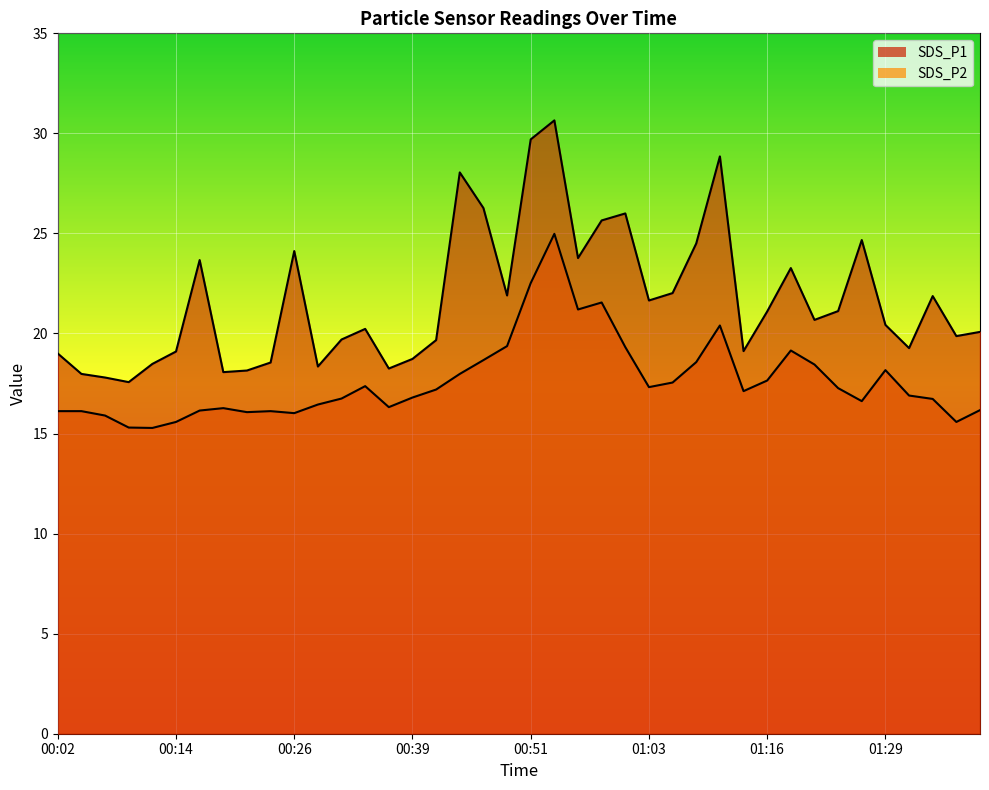

At 01:11, list the series in order from smallest to largest.

SDS_P2, SDS_P1